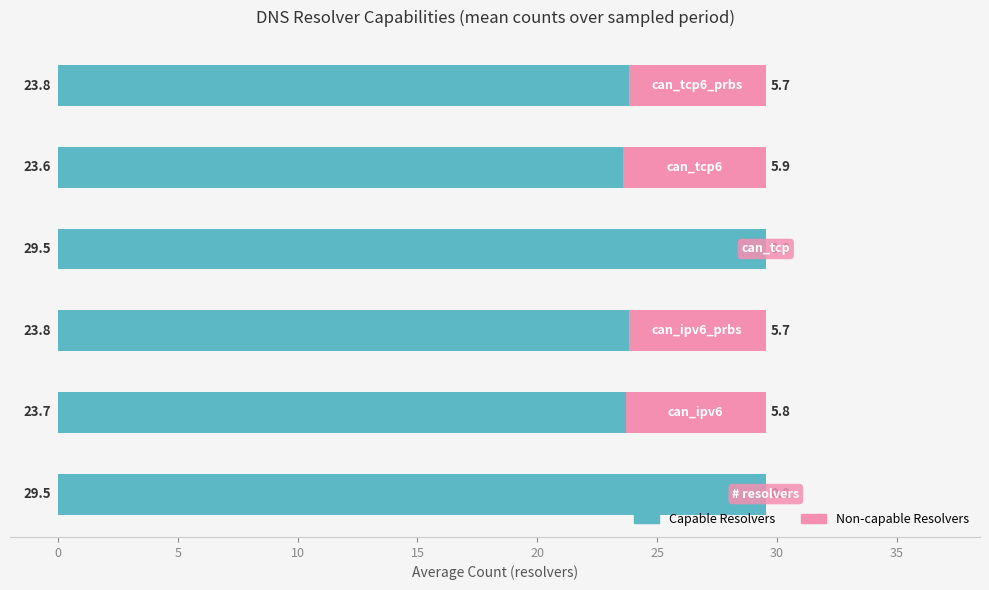

What is the maximum value for Capable Resolvers?

29.5